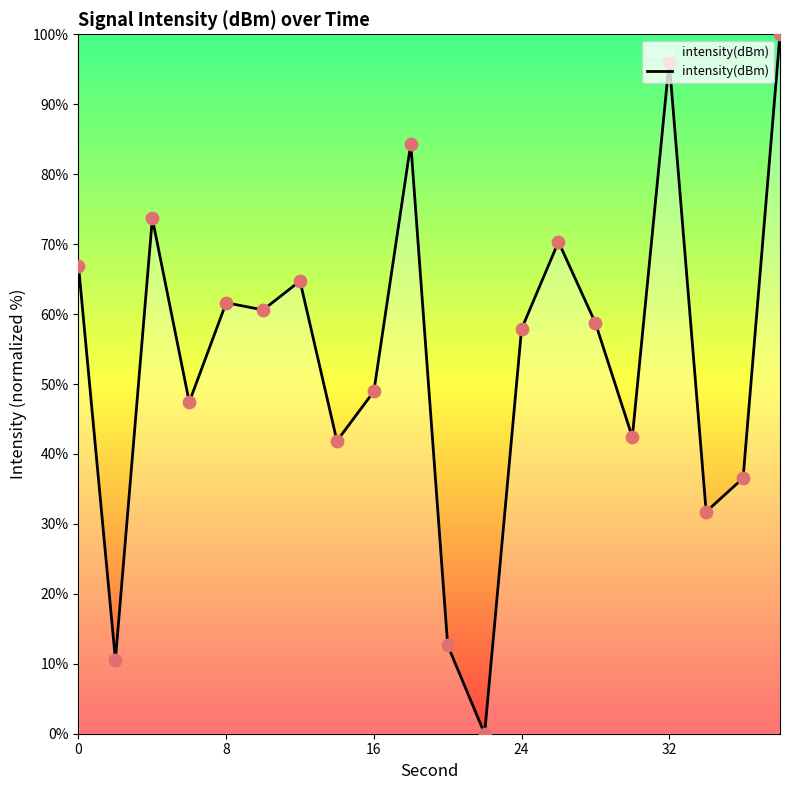

What is the greatest value displayed?

100.0